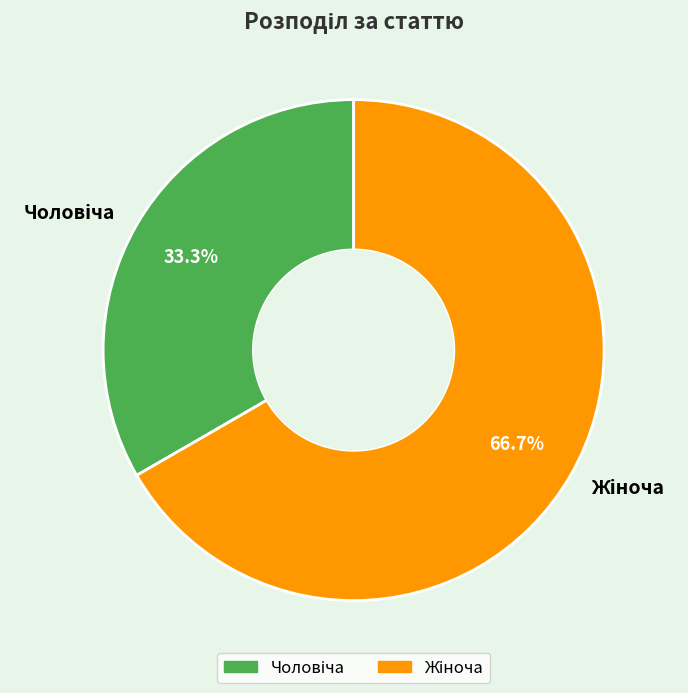

Is there a majority slice in this chart?

Yes